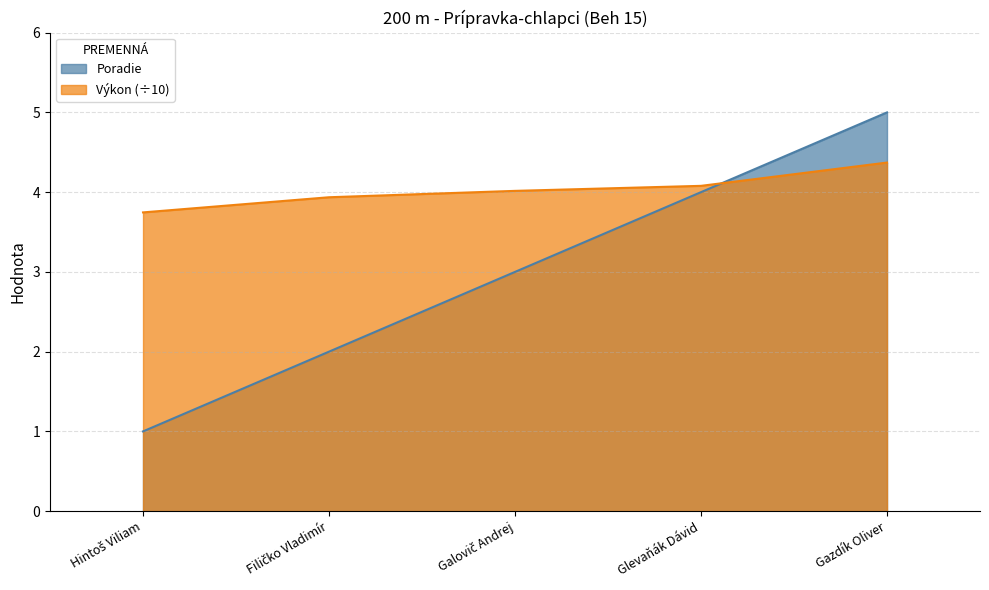

What is the label of the 3rd point from the left?

Galovič Andrej